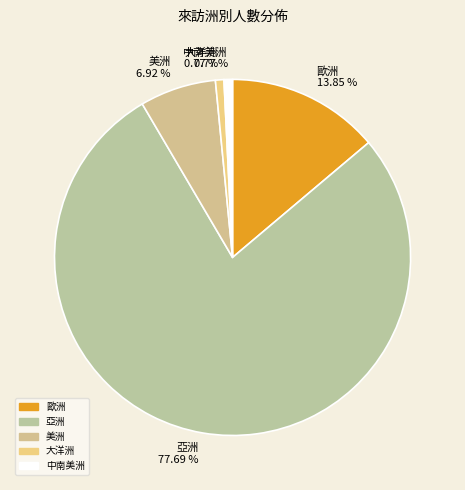

To the nearest percent, what is the average slice percentage?

20%